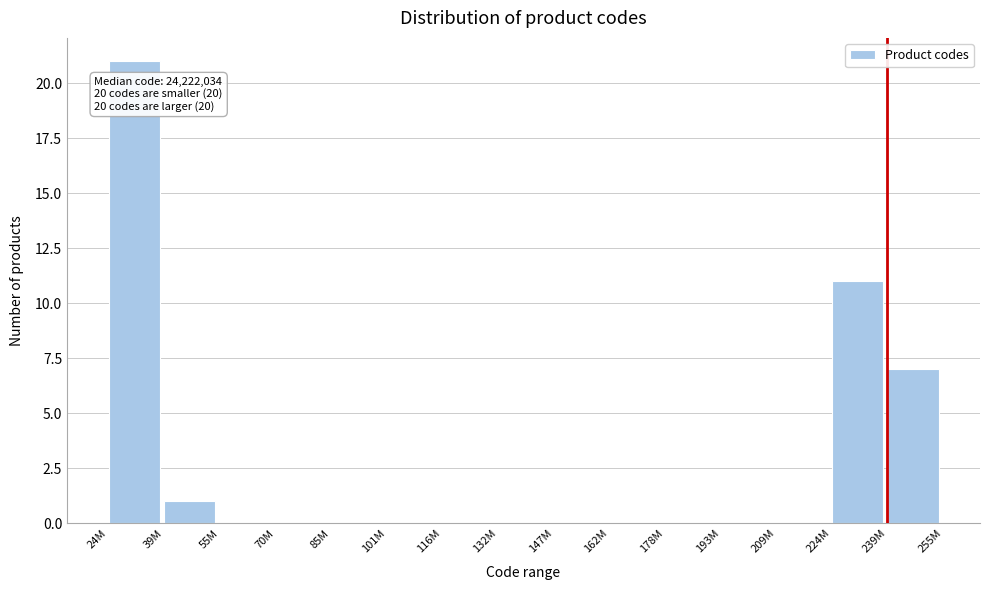

Reading right to left, what are all the values shown in this chart?

239M=7	224M=11	209M=0	193M=0	178M=0	162M=0	147M=0	132M=0	116M=0	101M=0	85M=0	70M=0	55M=0	39M=1	24M=21